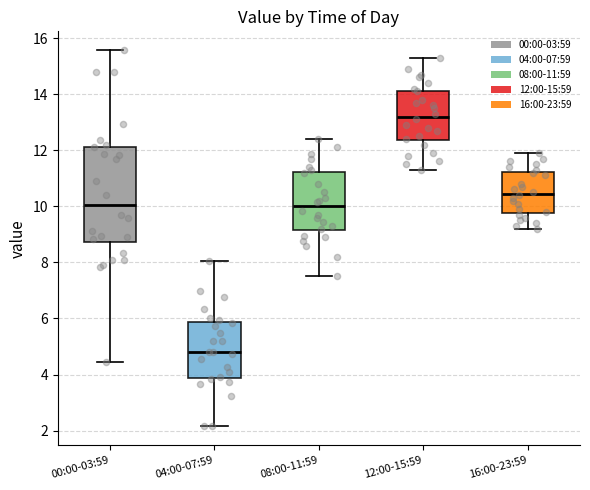

Reading left to right, transcribe this box plot: for each box, give where its median line is, the range the box spans, and where its two whiskers end, as read against the y-axis. The values are not printed on the chart, so give them approximately, as read against the axis.

00:00-03:59: median 10.0, box 8.8 to 12.2, whiskers 4.4 to 15.6
04:00-07:59: median 4.8, box 3.8 to 5.8, whiskers 2.2 to 8.0
08:00-11:59: median 10.0, box 9.2 to 11.2, whiskers 7.6 to 12.4
12:00-15:59: median 13.2, box 12.4 to 14.2, whiskers 11.4 to 15.4
16:00-23:59: median 10.4, box 9.8 to 11.2, whiskers 9.2 to 12.0